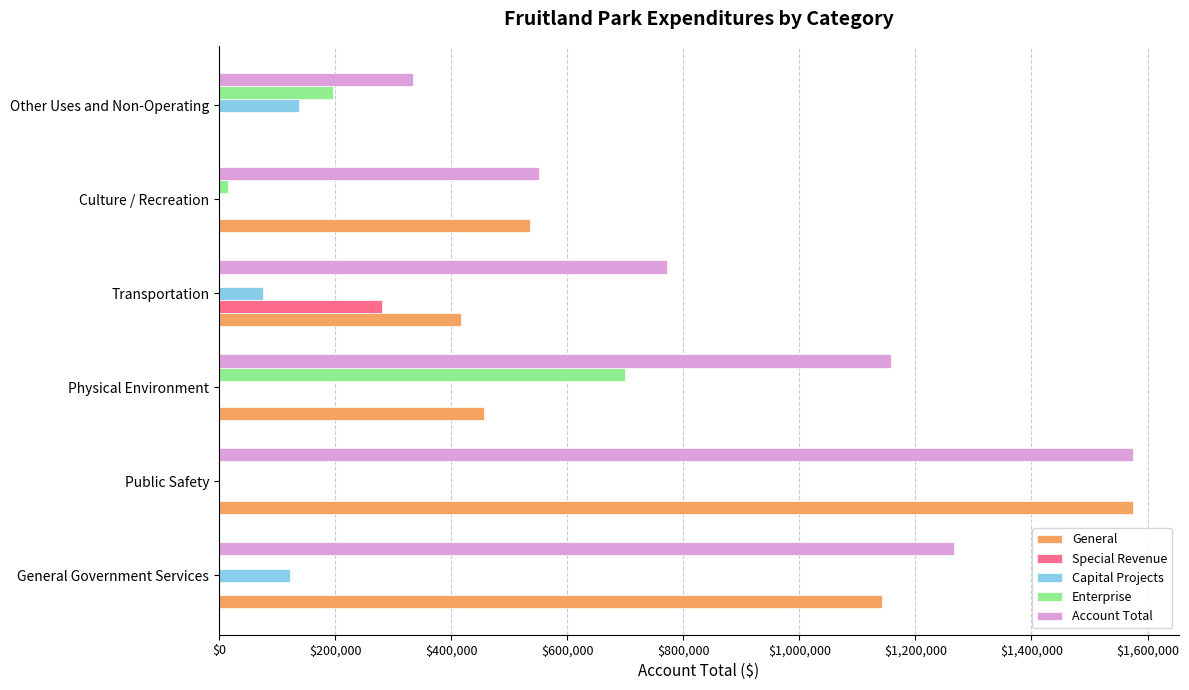

Read the General value at Physical Environment.

457451